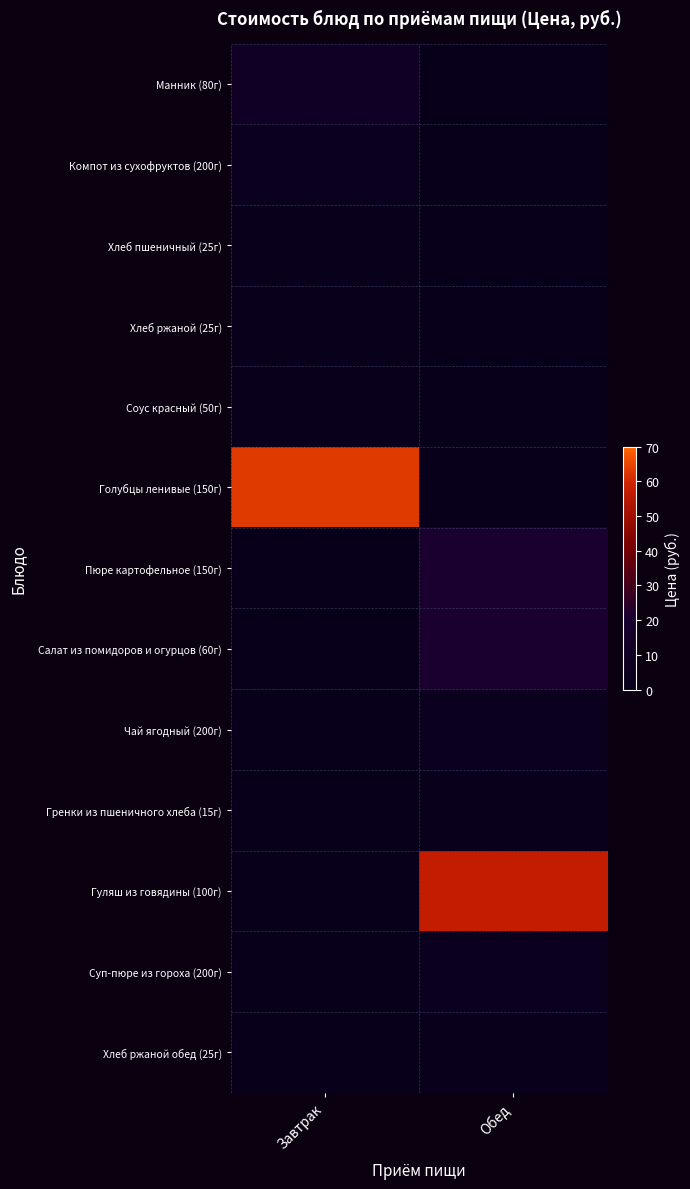

Reading left to right, extract all data points from this chart.

Манник (80г): Завтрак=11.0	Обед=0.0
Компот из сухофруктов (200г): Завтрак=5.1	Обед=0.0
Хлеб пшеничный (25г): Завтрак=2.3	Обед=0.0
Хлеб ржаной (25г): Завтрак=2.2	Обед=0.0
Соус красный (50г): Завтрак=2.4	Обед=0.0
Голубцы ленивые (150г): Завтрак=63.2	Обед=0.0
Пюре картофельное (150г): Завтрак=0.0	Обед=20.3
Салат из помидоров и огурцов (60г): Завтрак=0.0	Обед=20.1
Чай ягодный (200г): Завтрак=0.0	Обед=4.3
Гренки из пшеничного хлеба (15г): Завтрак=0.0	Обед=2.5
Гуляш из говядины (100г): Завтрак=0.0	Обед=57.2
Суп-пюре из гороха (200г): Завтрак=0.0	Обед=5.2
Хлеб ржаной обед (25г): Завтрак=0.0	Обед=2.1